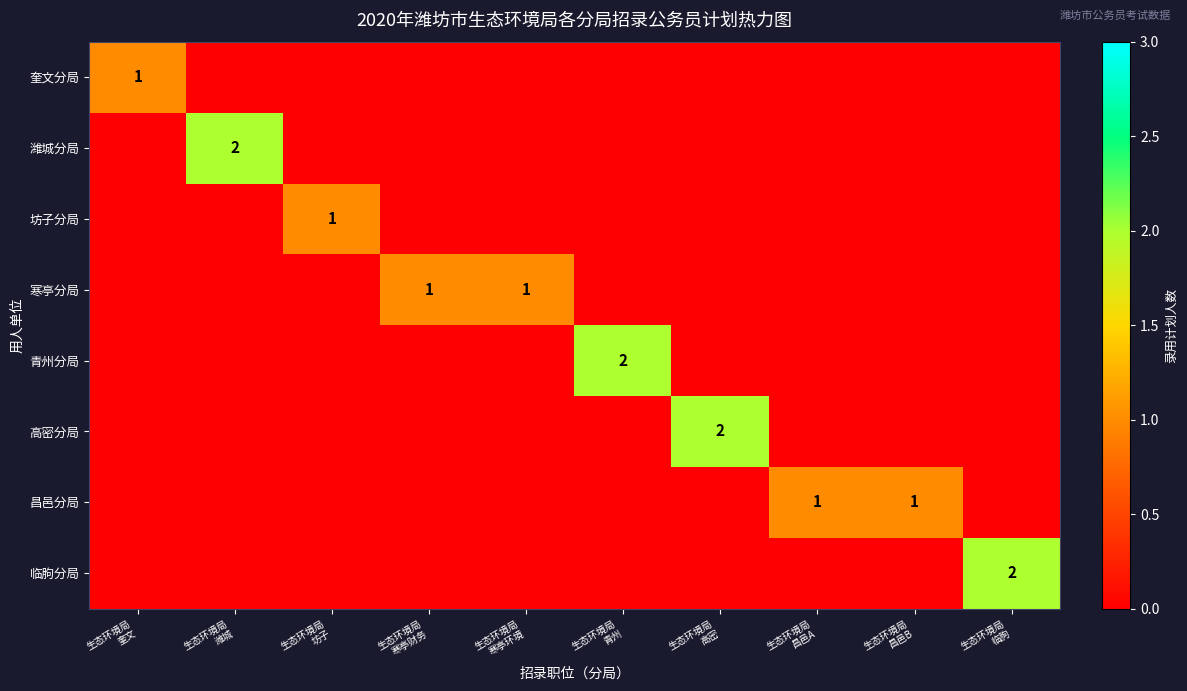

How many categories are shown in the chart?

10